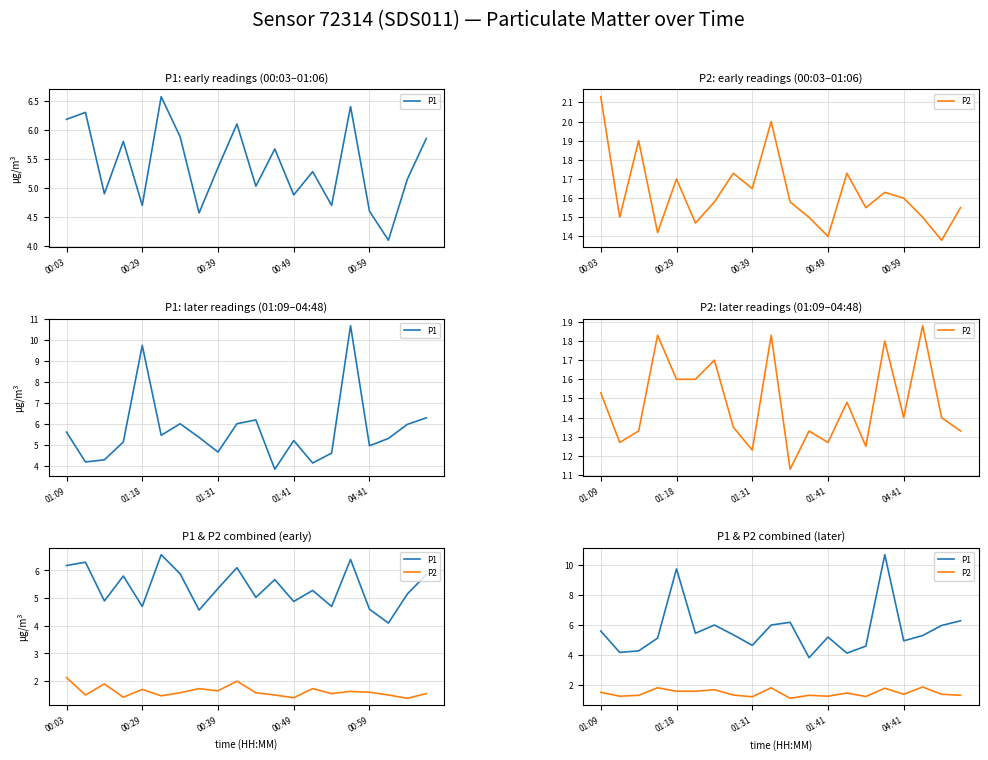

What are all the series names shown in the legend?

P1, P2